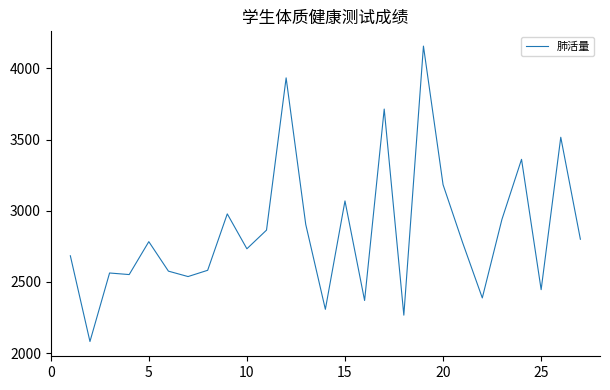

What is the greatest value displayed?

4156